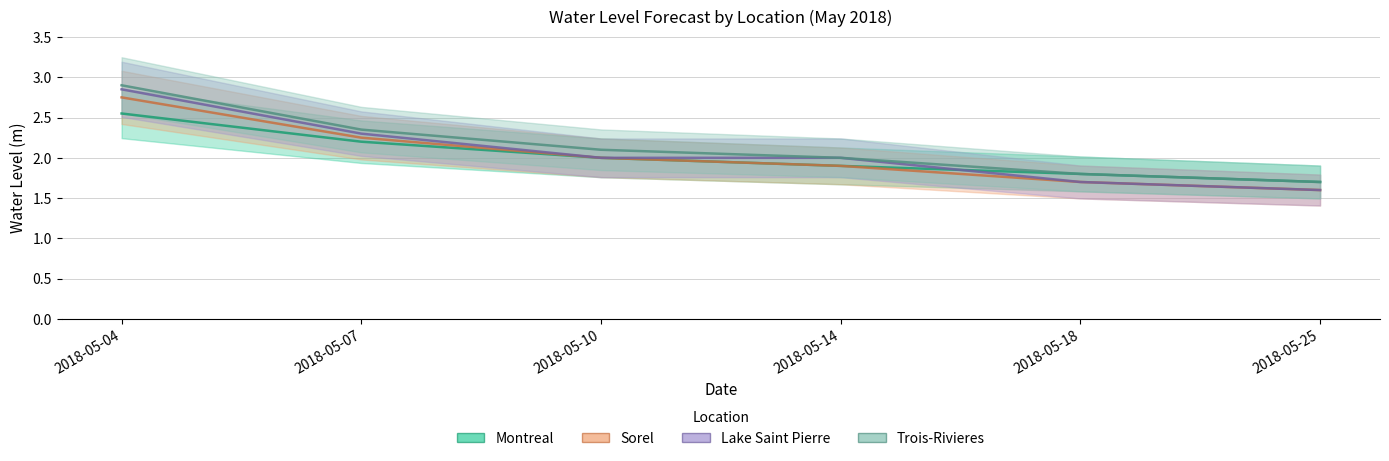

Is it true that Montreal equals 2.0 at 2018-05-10?

True